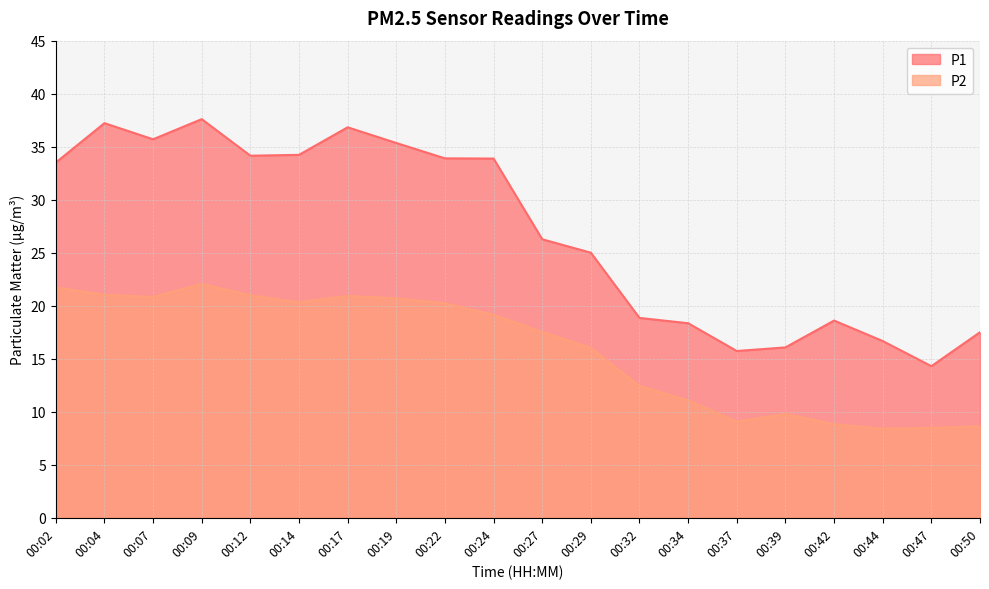

What is the difference between the maximum and minimum values in the P1 series?

23.3